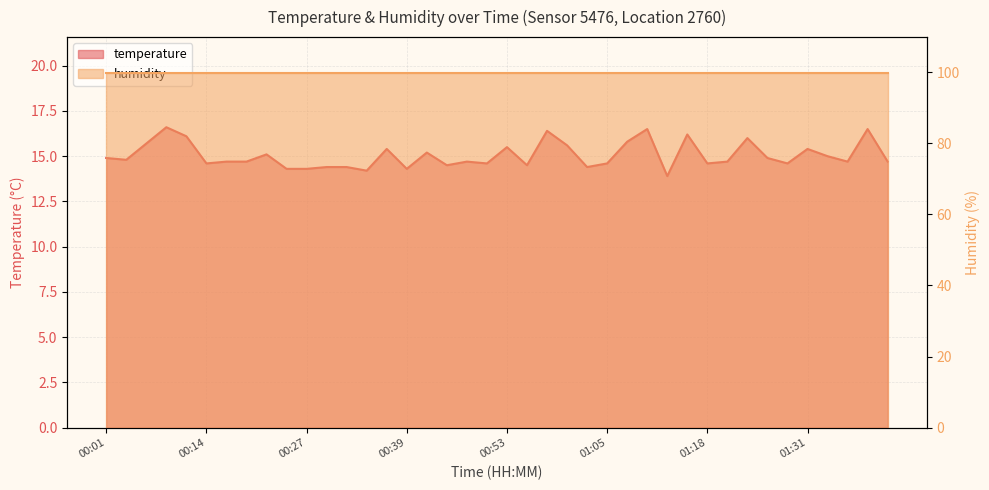

Reading left to right, list all the values displayed in this chart.

00:01=14.9	00:03=14.8	00:06=15.7	00:09=16.6	00:11=16.1	00:14=14.6	00:16=14.7	00:19=14.7	00:22=15.1	00:24=14.3	00:27=14.3	00:29=14.4	00:32=14.4	00:34=14.2	00:37=15.4	00:39=14.3	00:42=15.2	00:44=14.5	00:47=14.7	00:50=14.6	00:53=15.5	00:55=14.5	00:58=16.4	01:00=15.6	01:03=14.4	01:05=14.6	01:08=15.8	01:11=16.5	01:13=13.9	01:16=16.2	01:18=14.6	01:21=14.7	01:24=16.0	01:27=14.9	01:29=14.6	01:31=15.4	01:34=15.0	01:36=14.7	01:39=16.5	01:42=14.7